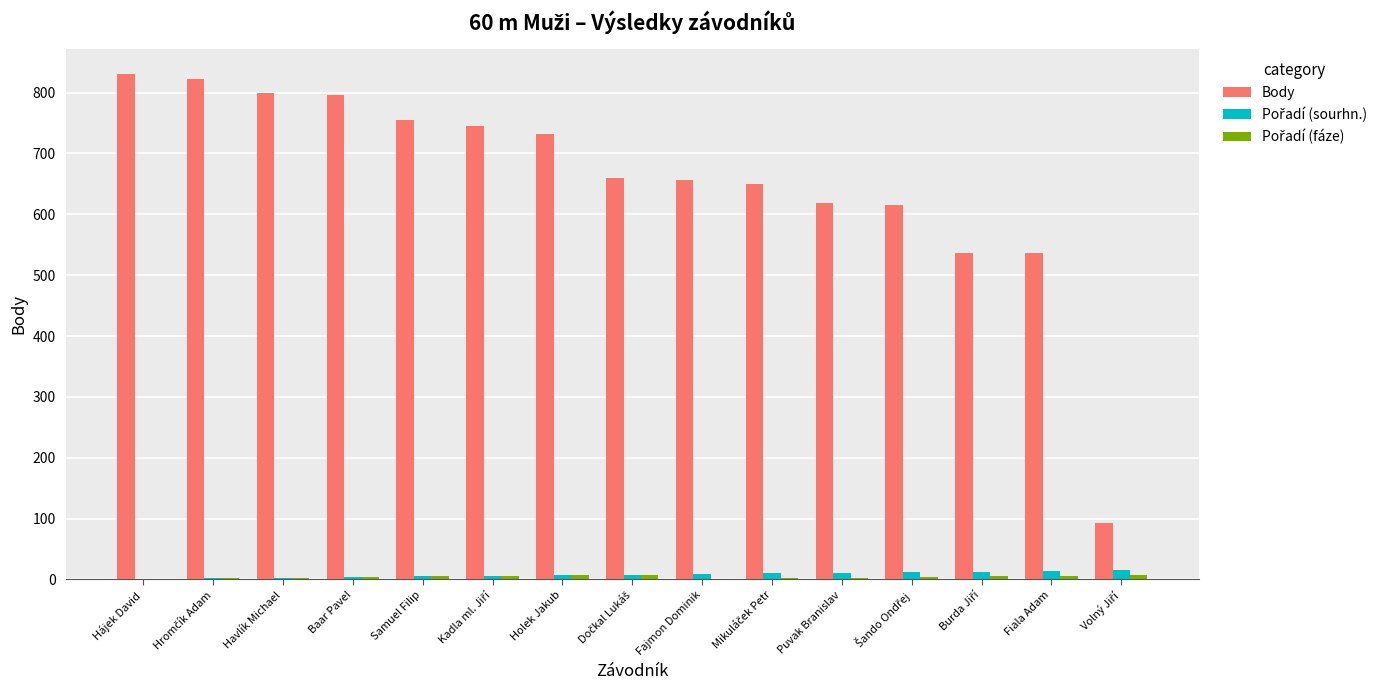

Which series has the largest total across all categories?

Body